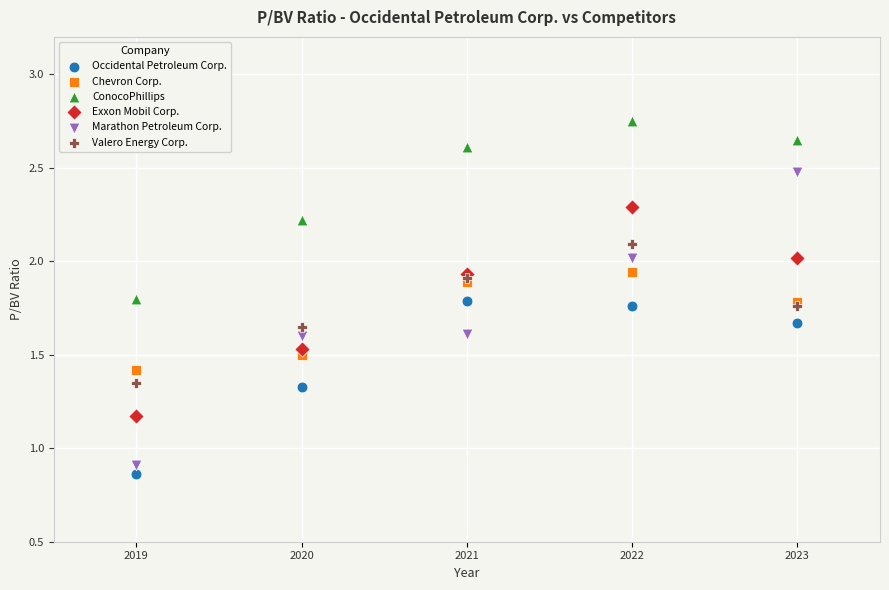

Which series has the largest Y range (max minus min)?

Marathon Petroleum Corp.